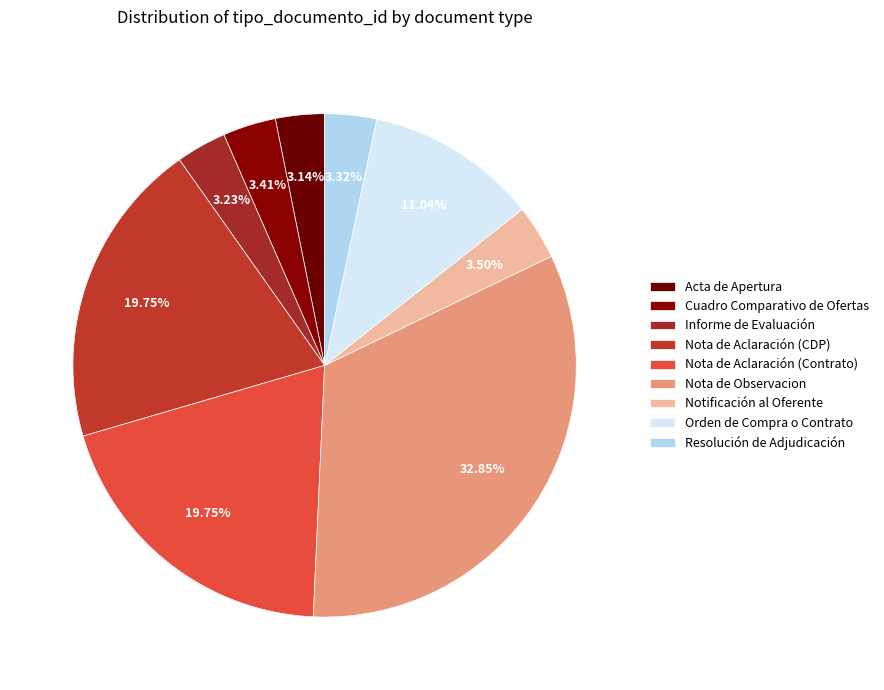

What is the change in value from Notificación al Oferente to Orden de Compra o Contrato?

+84